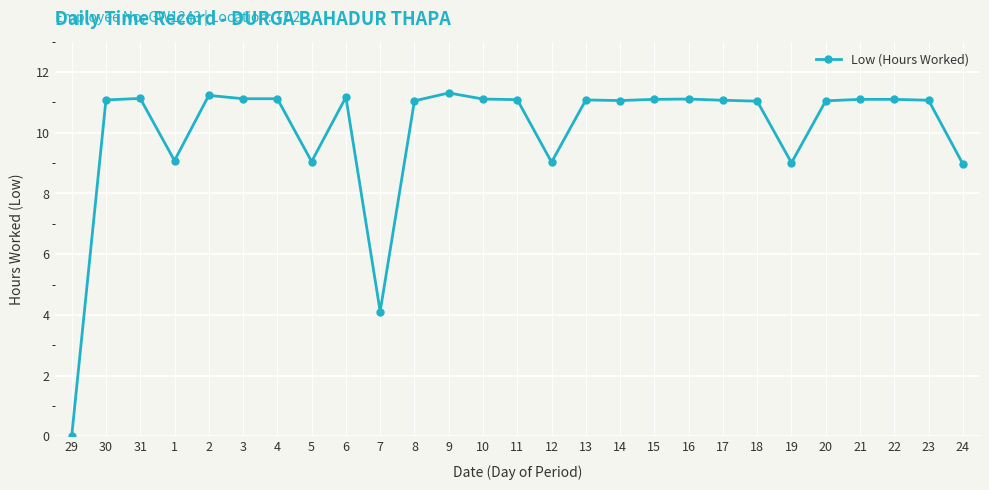

True or false: the data shows 7.0 at 8.

False